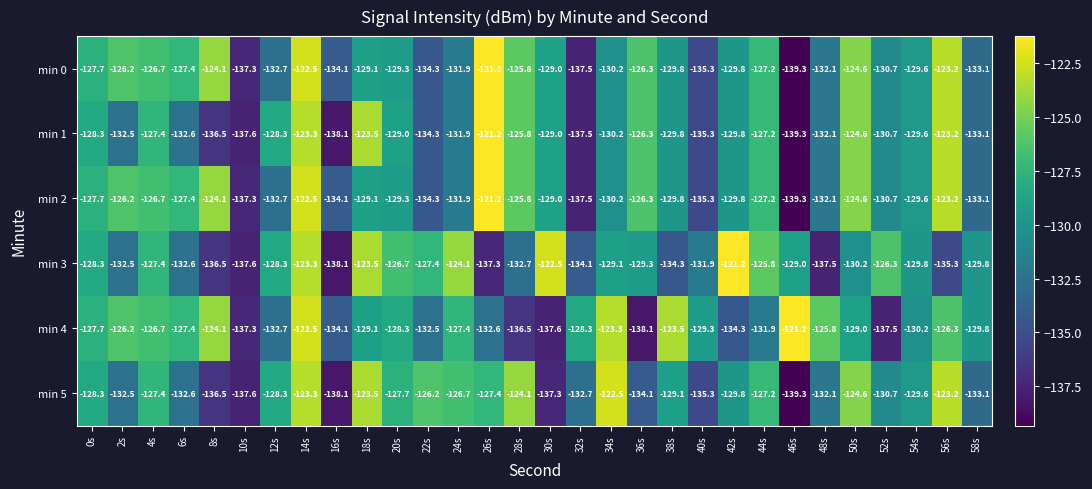

Where does the min 1 series first go above -129?

0s